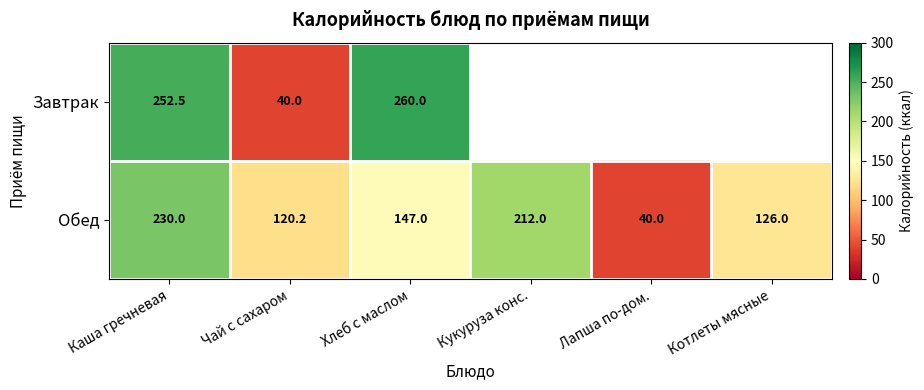

Is the value of Обед at Хлеб с маслом greater than the value of Завтрак at Чай с сахаром?

Yes